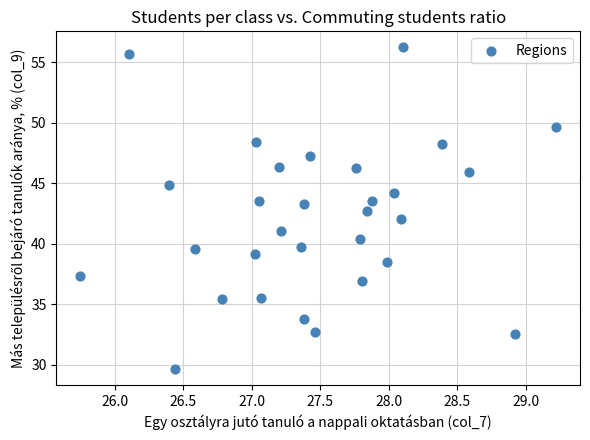

What is the range of Y values (max minus min)?

26.6